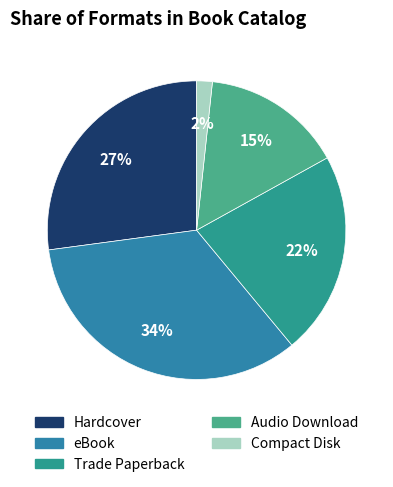

To the nearest percent, what percentage of the pie is Trade Paperback?

22%